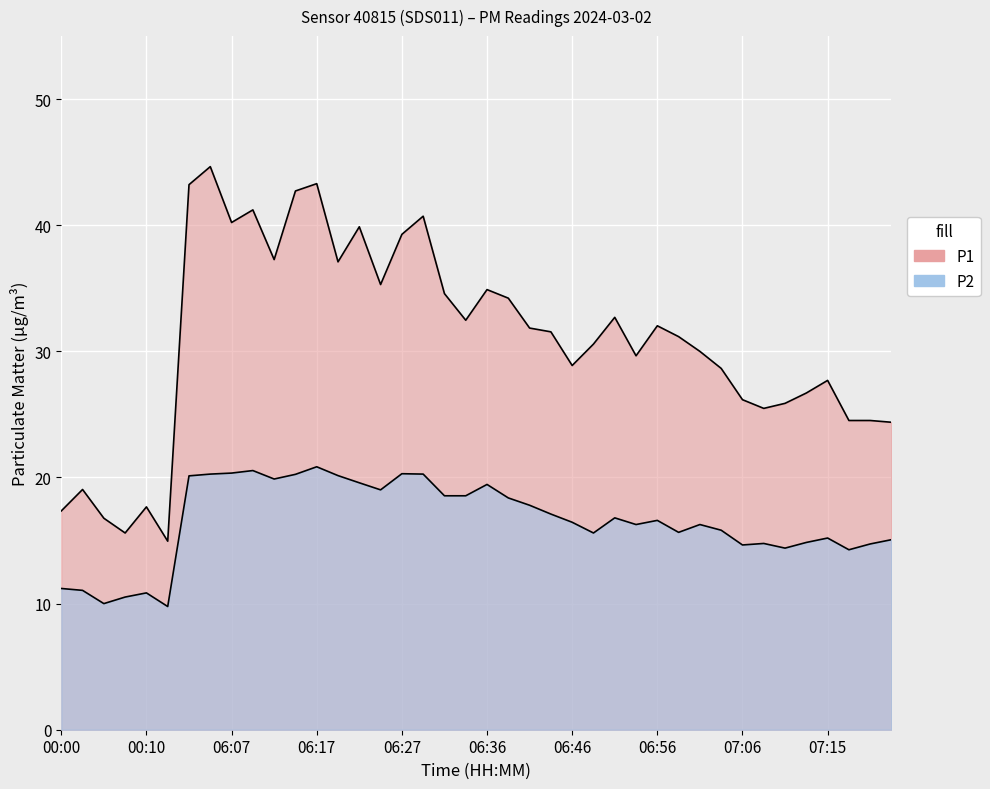

What value does the P2 series have at 06:36?

19.4